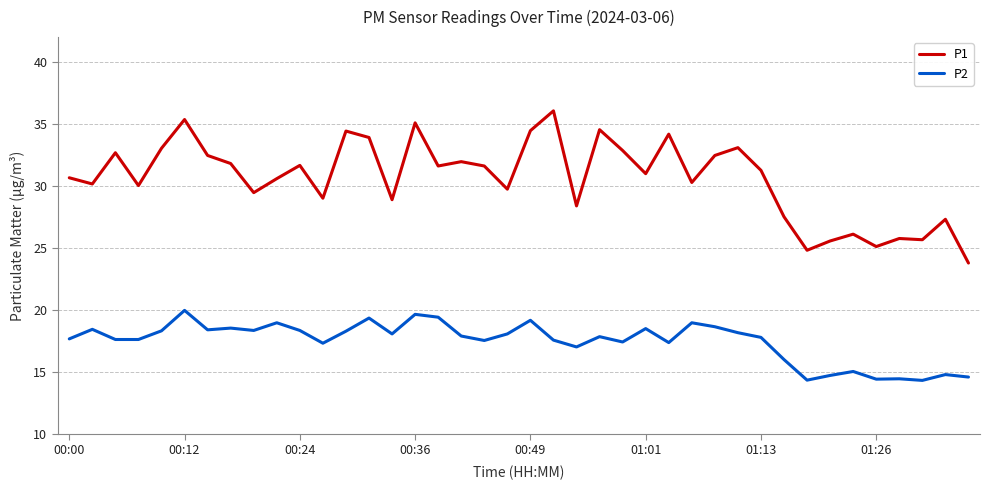

True or false: P1 and P2 cross at least once.

False